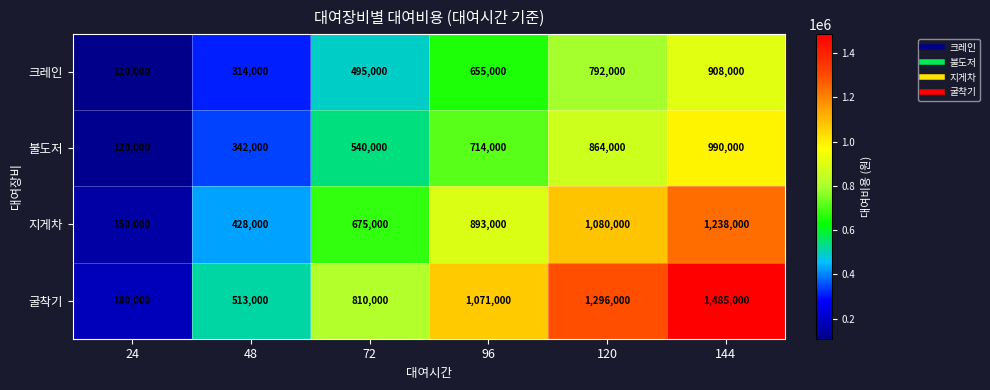

At how many categories does at least one series exceed 969344?

3